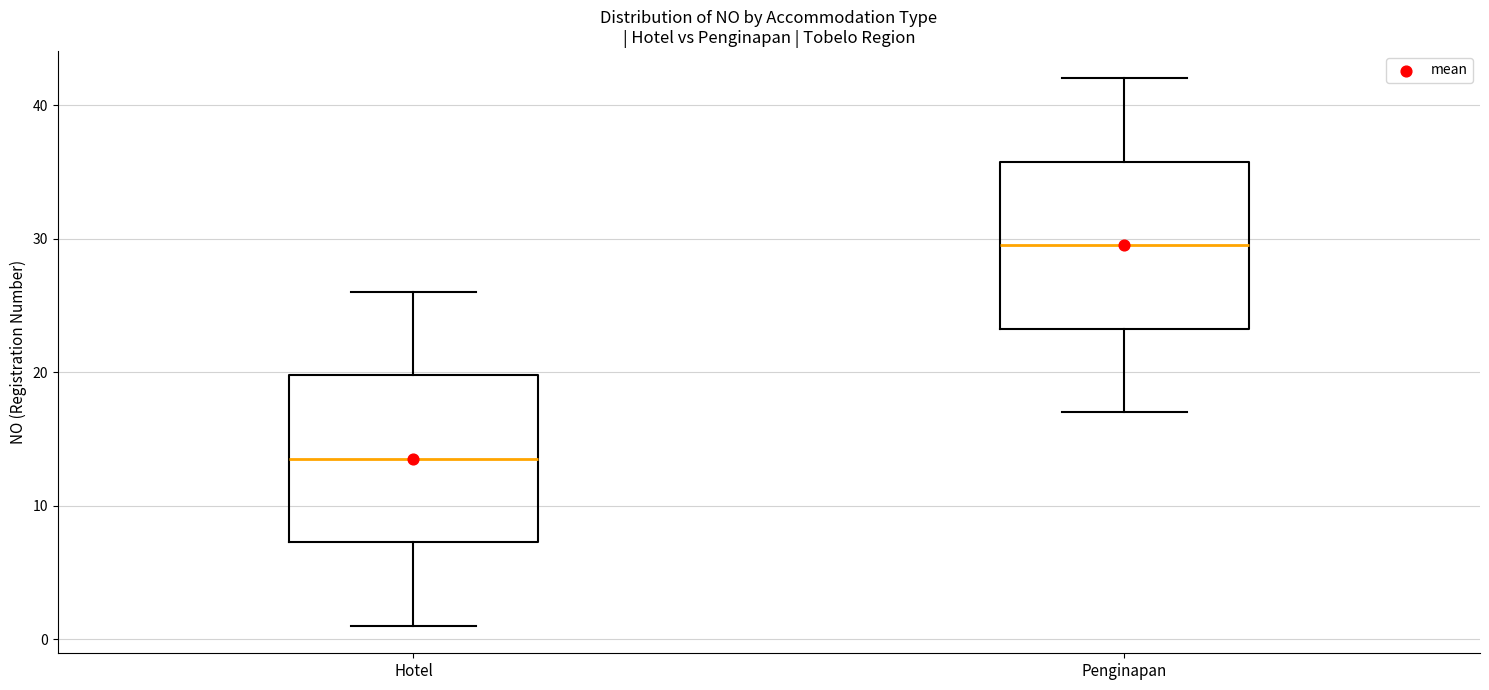

Reading left to right, transcribe this box plot: for each box, give where its median line is, the range the box spans, and where its two whiskers end, as read against the y-axis. The values are not printed on the chart, so give them approximately, as read against the axis.

Hotel: median 14, box 7 to 20, whiskers 1 to 26
Penginapan: median 30, box 23 to 36, whiskers 17 to 42